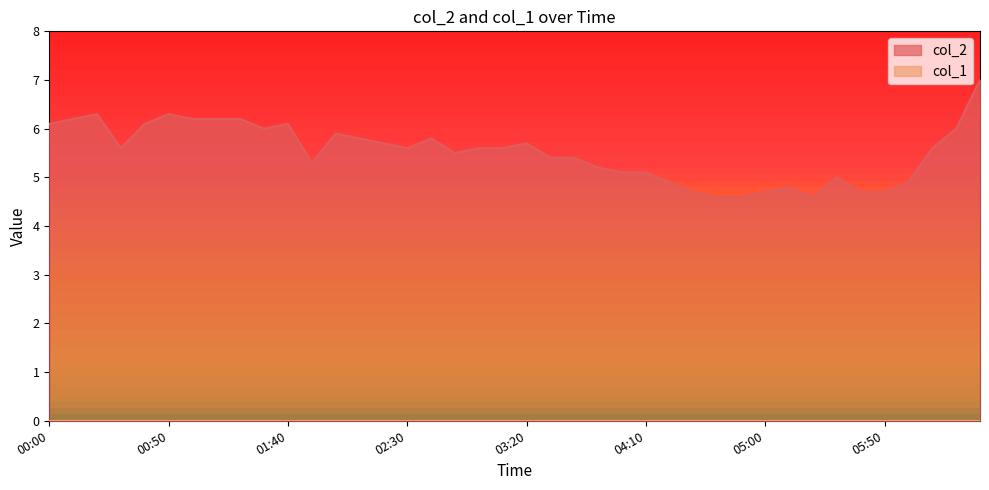

Approximately how many times larger is the value at 02:10 compared to 06:00?

1.2